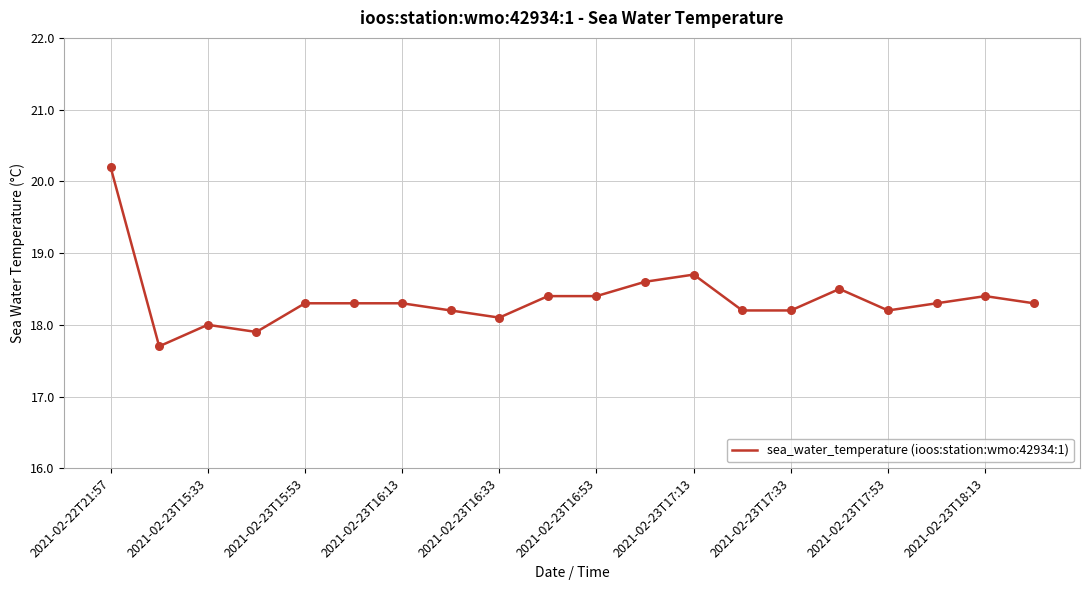

What is the difference between the maximum and minimum values?

2.5